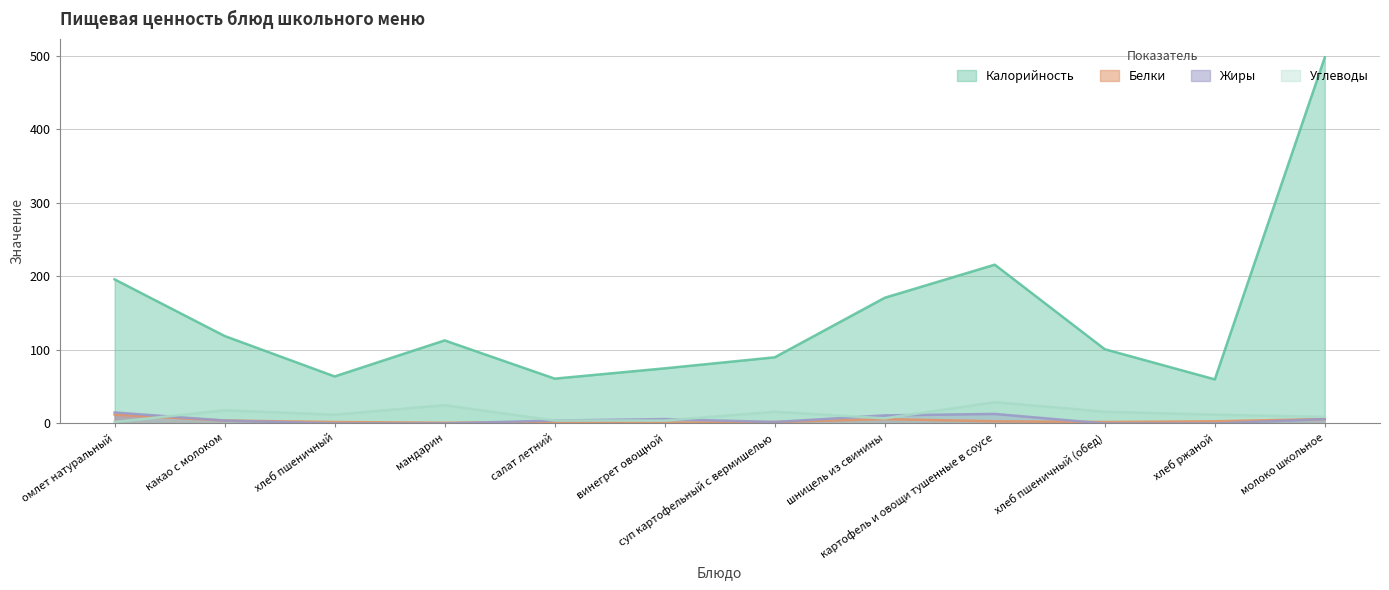

At which label does Жиры reach its minimum?

хлеб пшеничный